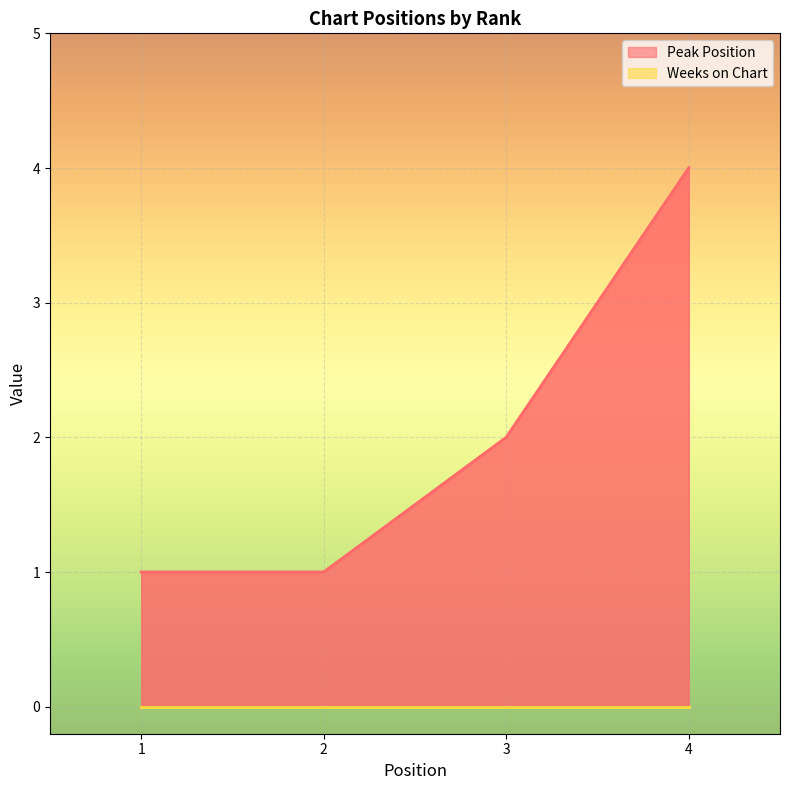

True or false: there are more than 2 points higher than both neighbors.

False